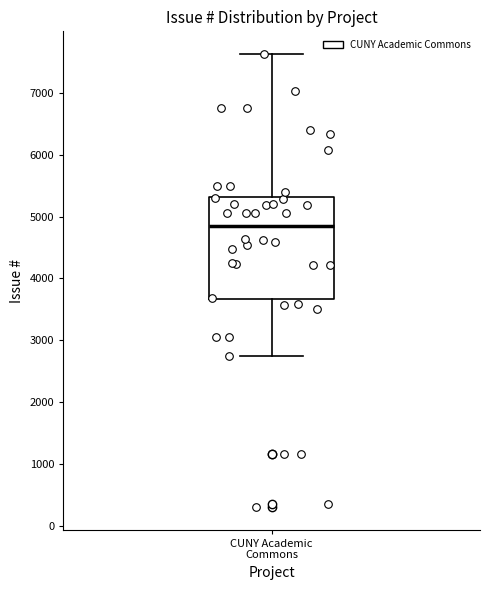

Where does the median line of the box for CUNY Academic Commons sit on the y-axis? The values are not printed on the chart, so give them approximately, as read against the axis.

4800